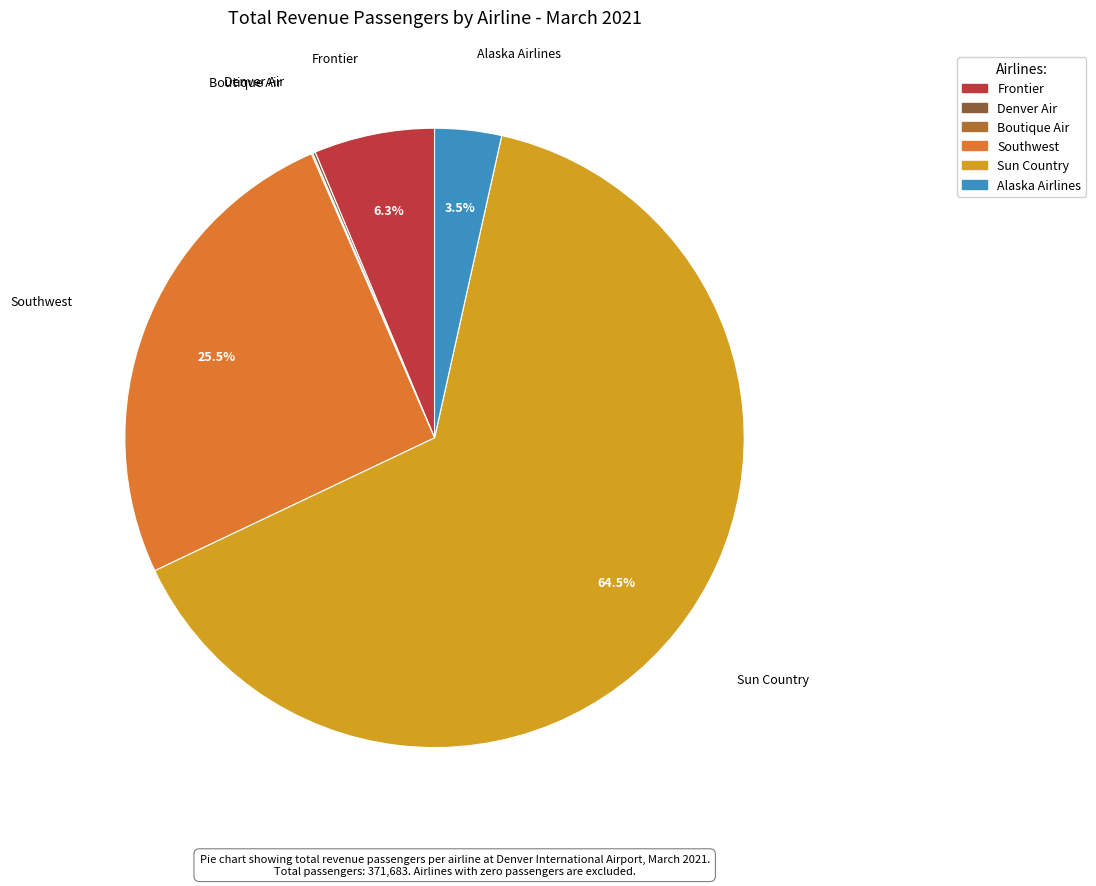

Is there a majority slice in this chart?

Yes